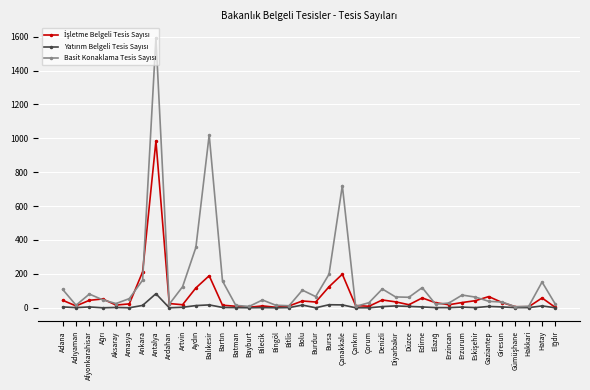

Count the number of data series in this chart.

3